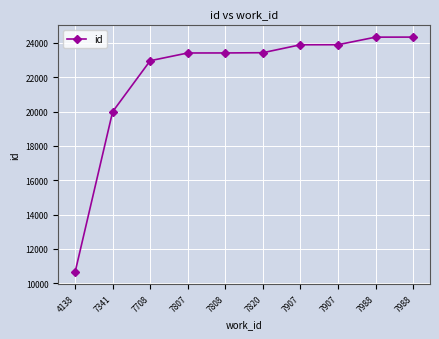

What is the change in value from 7807 to 7988?

+922